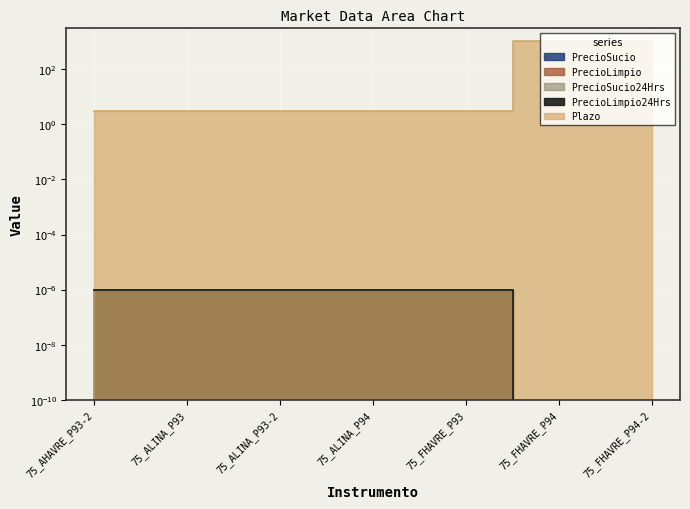

Which category has the lowest value in the PrecioSucio series?

75_FHAVRE_P94